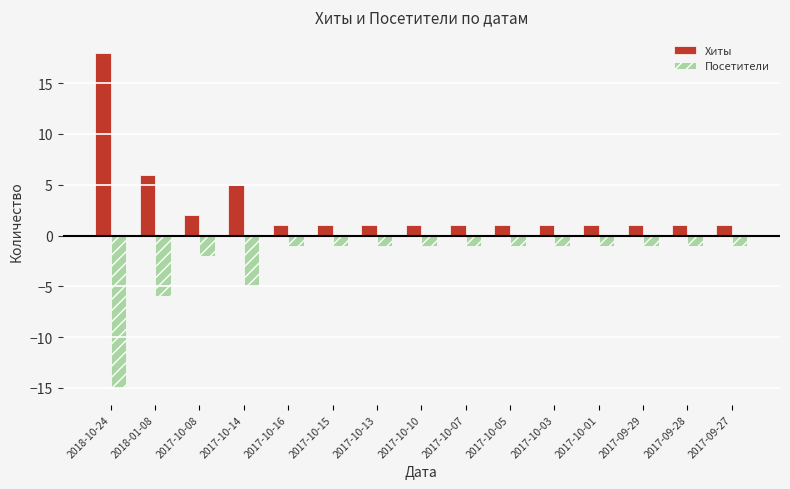

The value of Посетители at 2017-10-14 is -3. True or false?

False